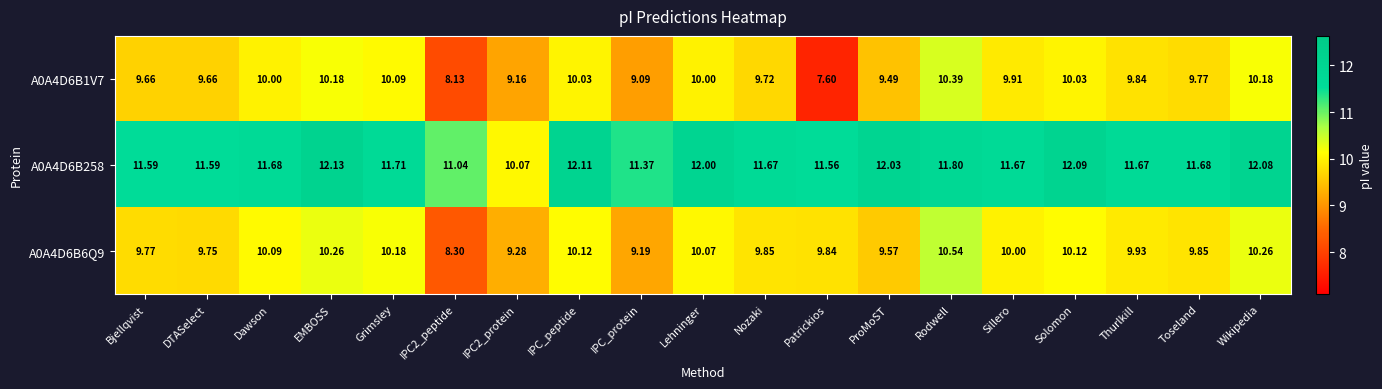

Which category has the highest value in the A0A4D6B1V7 series?

Rodwell